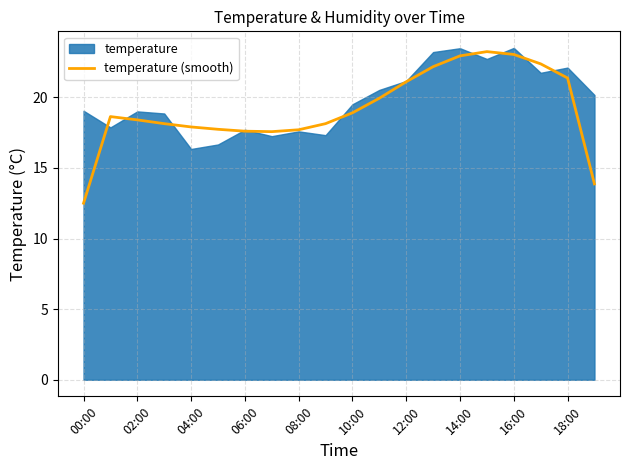

The value of temperature (smooth) at 18:00 is 14.5. True or false?

False